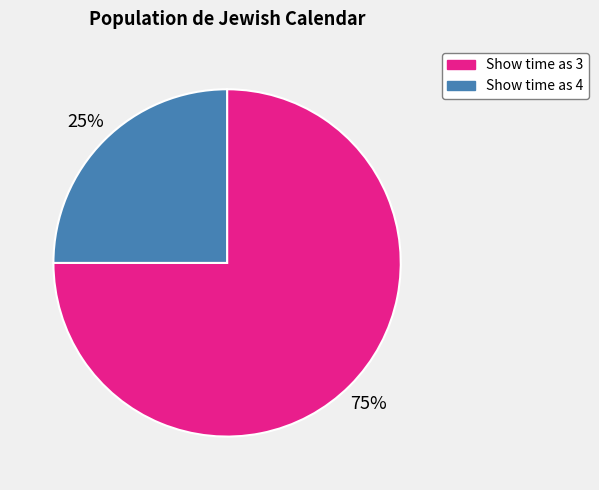

To the nearest percent, what is the difference between the largest and smallest slice percentages?

50%